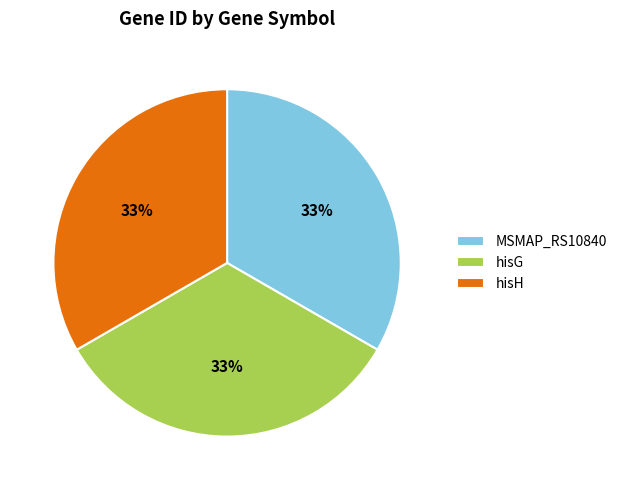

Combined, do MSMAP_RS10840 and hisH account for over 50%?

Yes